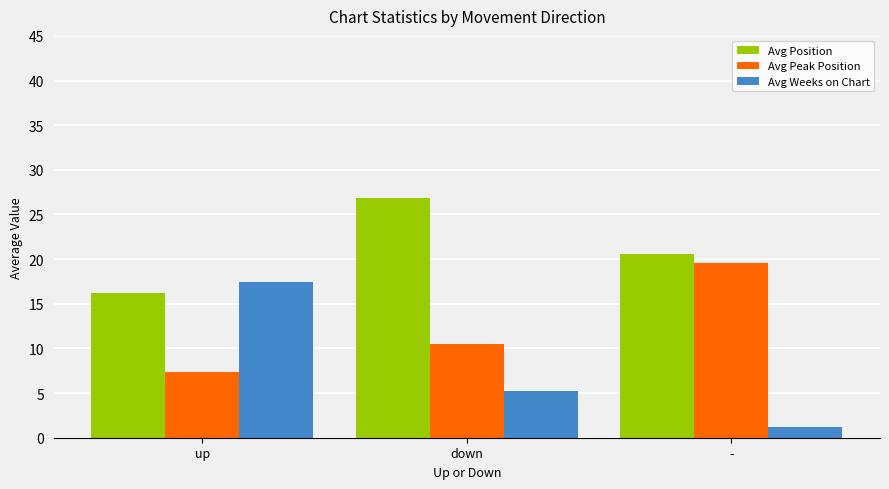

True or false: Avg Peak Position has a value of 18.2 at down.

False